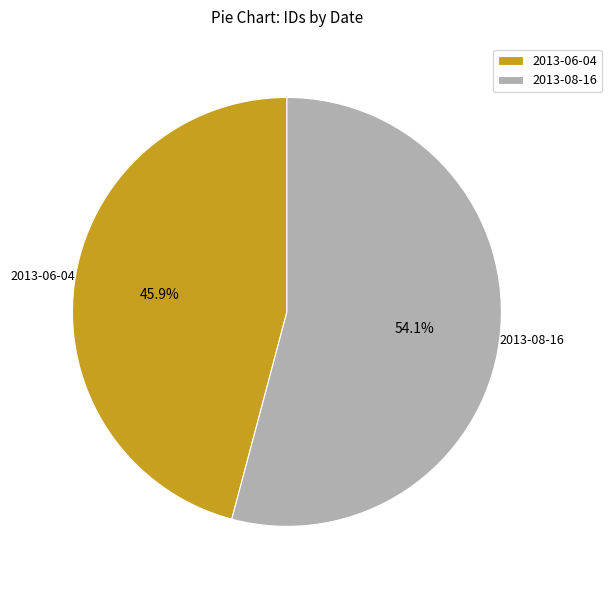

Count the number of slices in the pie.

2